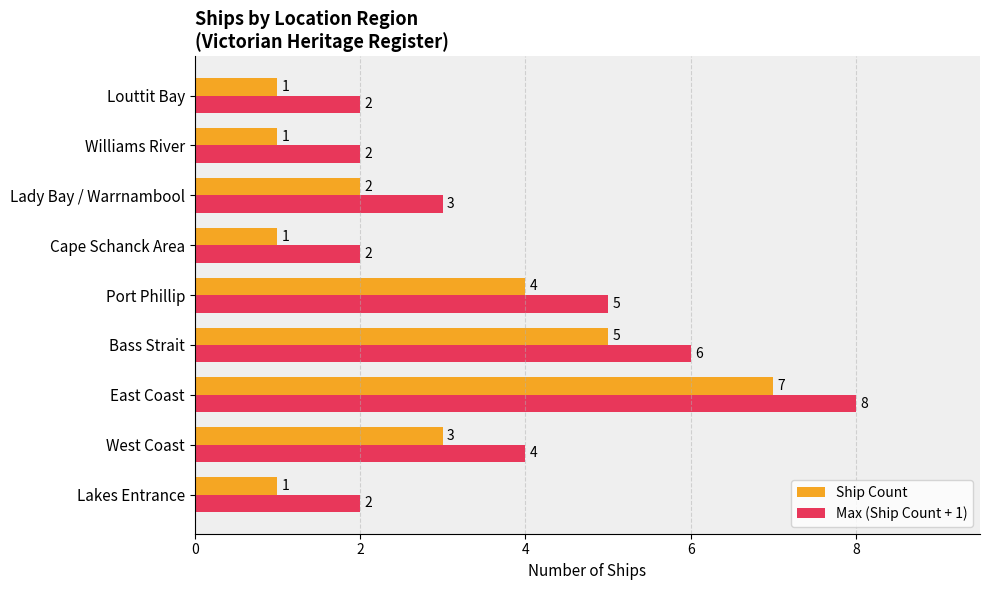

The value of Max (Ship Count + 1) at East Coast is 12. True or false?

False